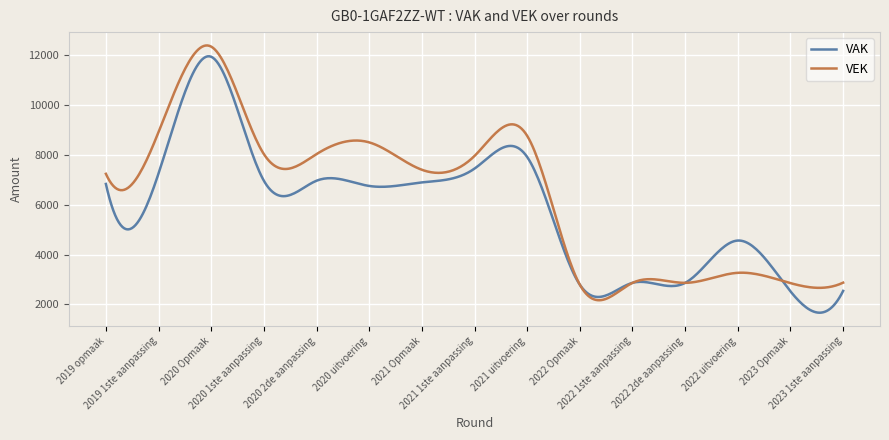

Which series has the largest total across all categories?

VEK